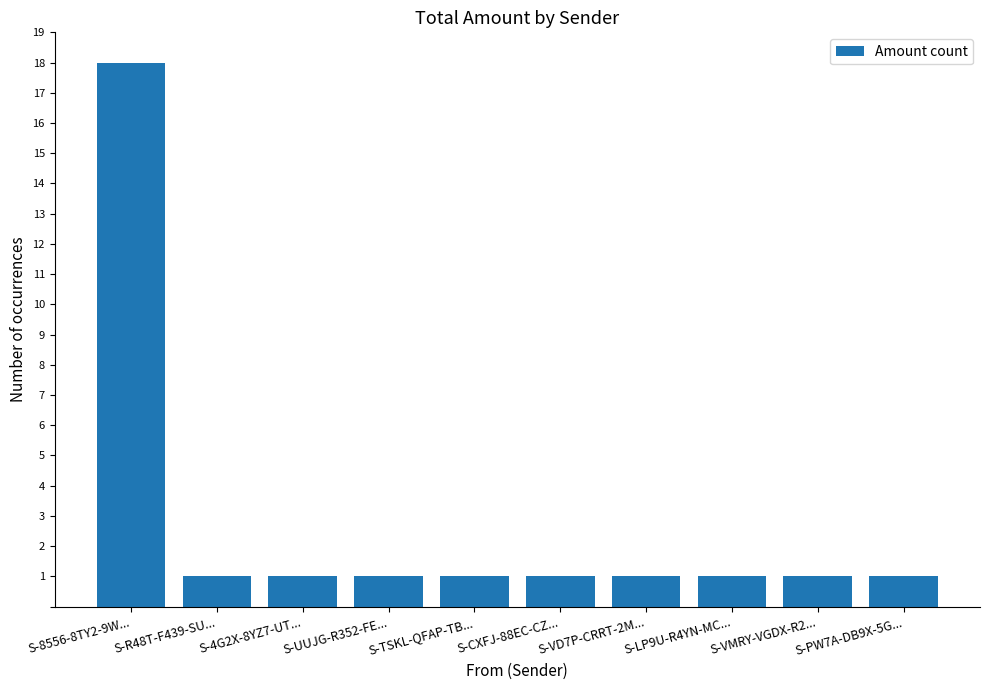

What is the difference between the maximum and minimum values?

17